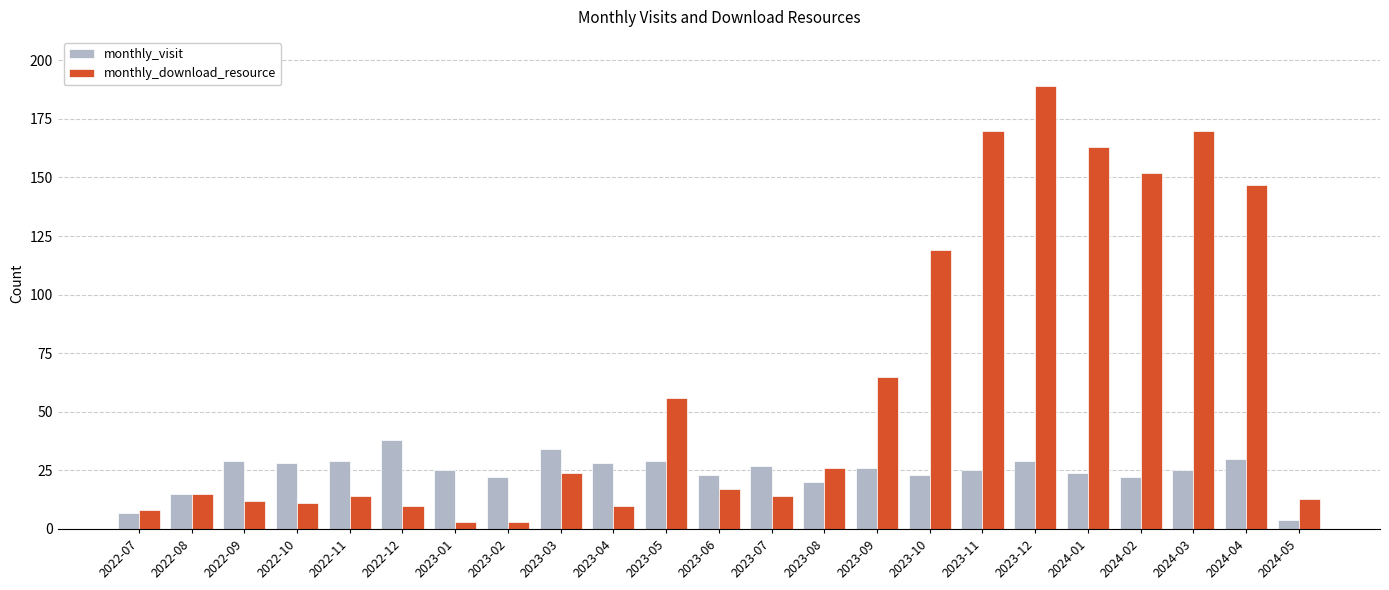

Read the monthly_download_resource value at 2023-07.

14